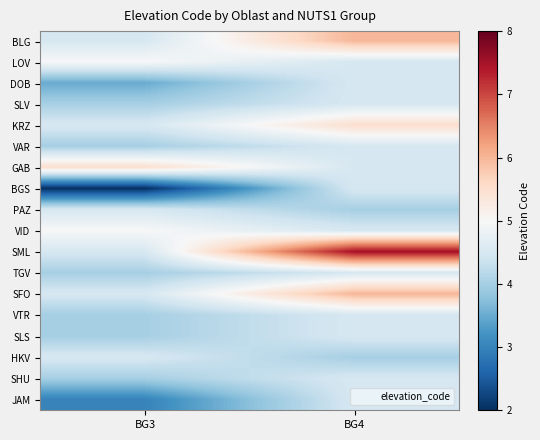

Which series has the largest total across all categories?

SML